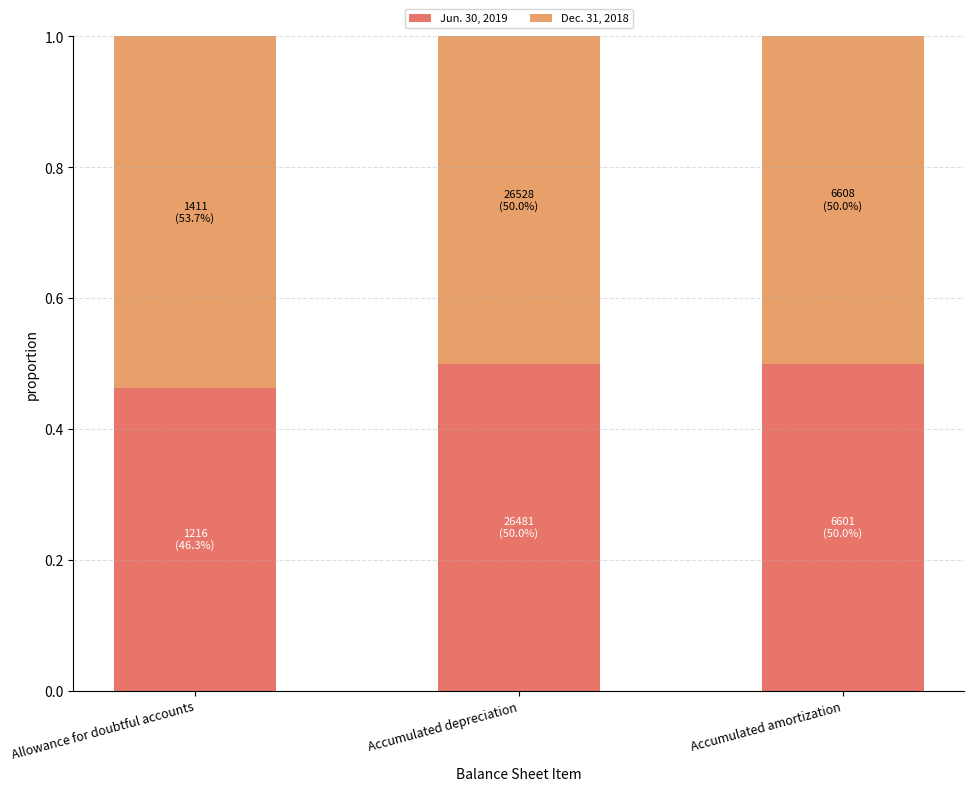

Are the bars grouped side by side (vs. stacked)?

No